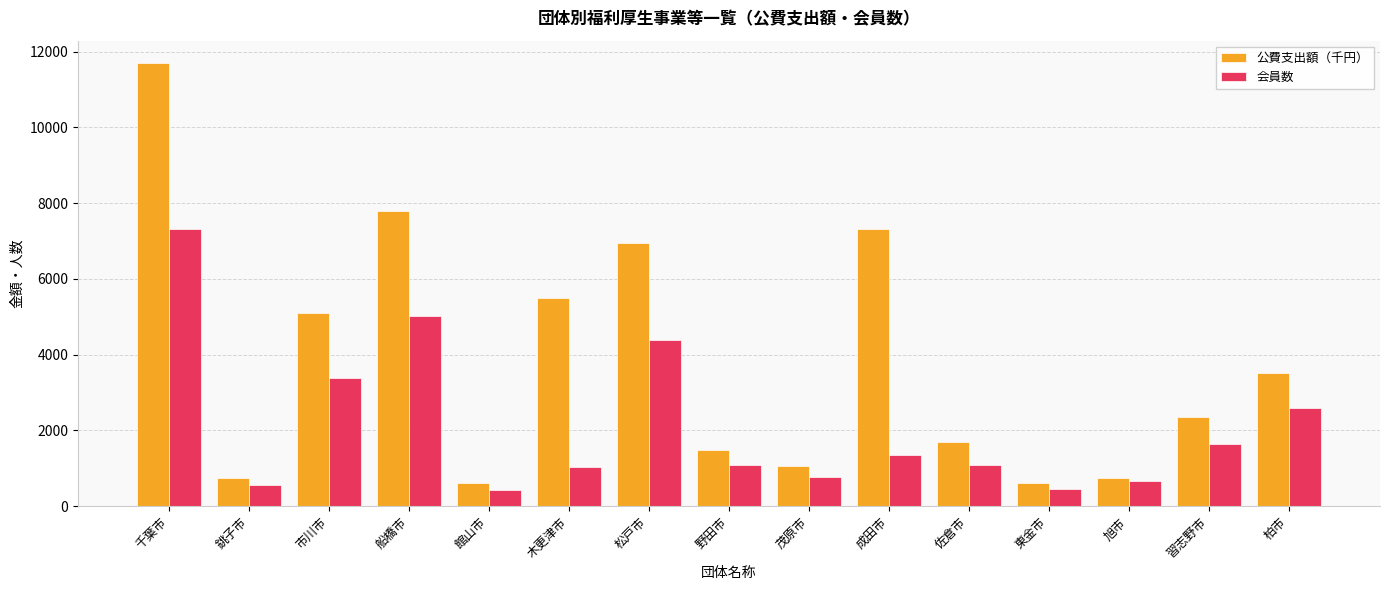

Which series has the widest spread of values?

公費支出額（千円）